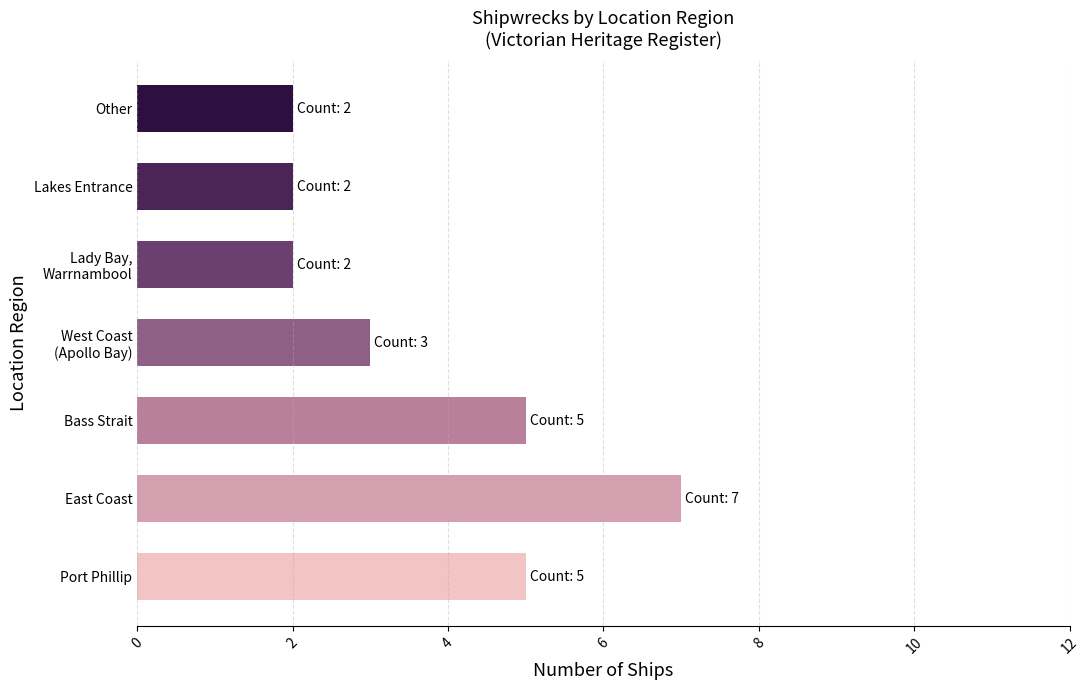

The chart shows a value of 5 at Bass Strait. True or false?

True